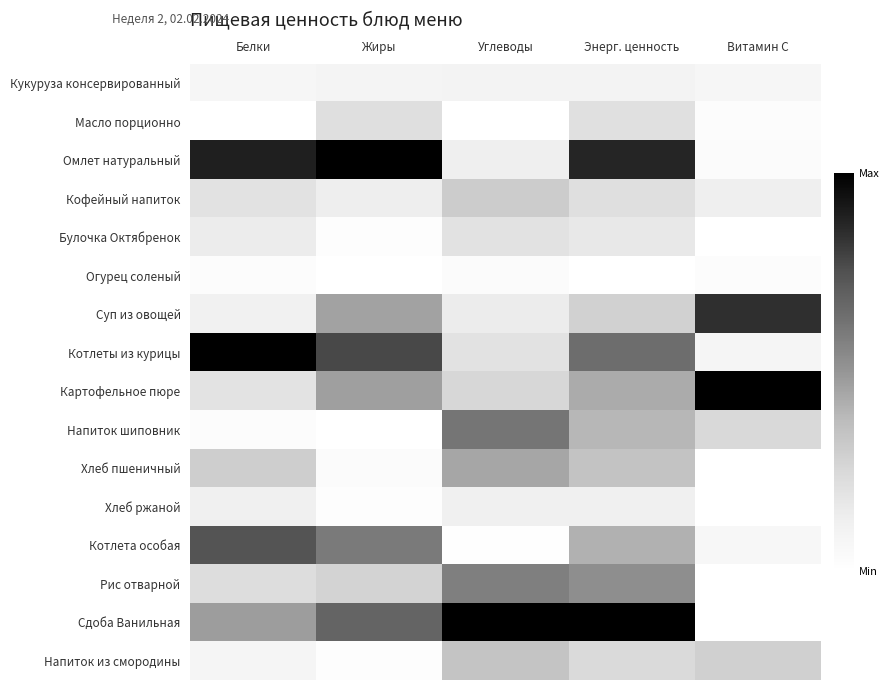

Between Витамин С and Жиры, which is larger?

Жиры